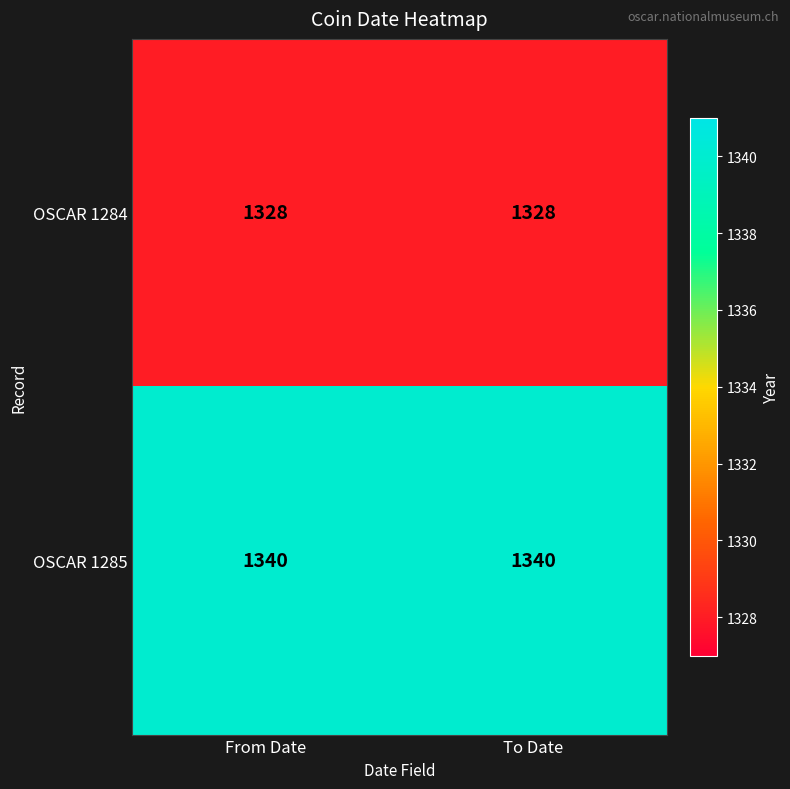

The OSCAR 1284 series shows 1328 at From Date. True or false?

True